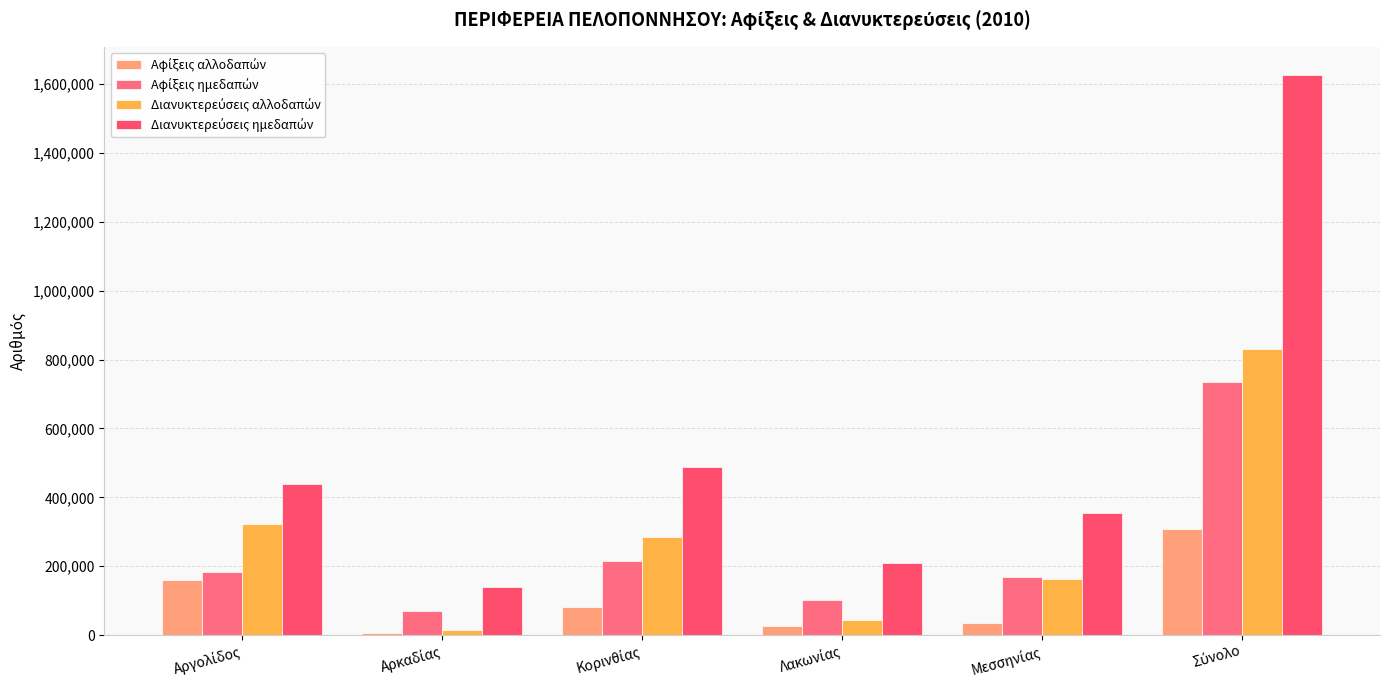

Is it true that Αφίξεις ημεδαπών equals 213838 at Κορινθίας?

True